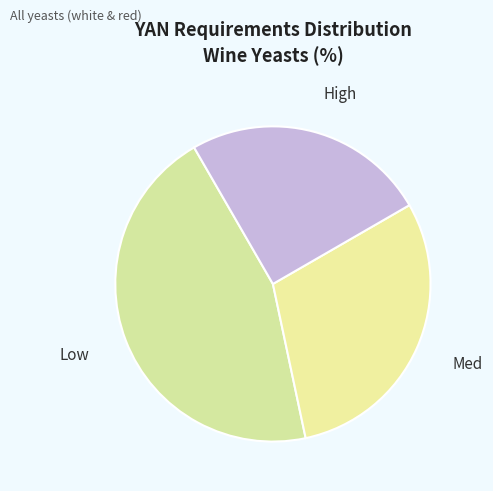

Rank the categories by value from highest to lowest.

Low, Med, High